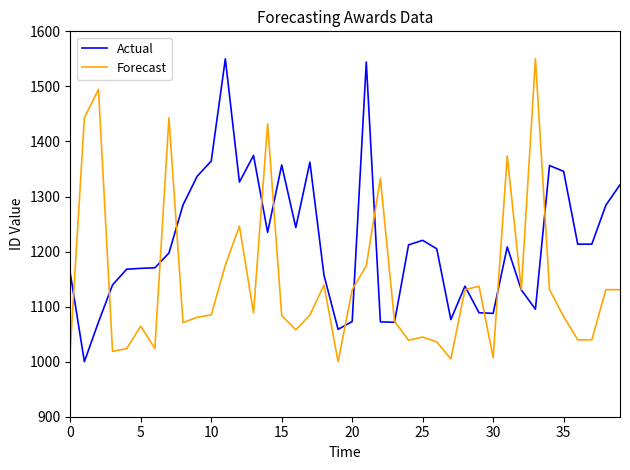

What is the greatest value displayed?

1550.0